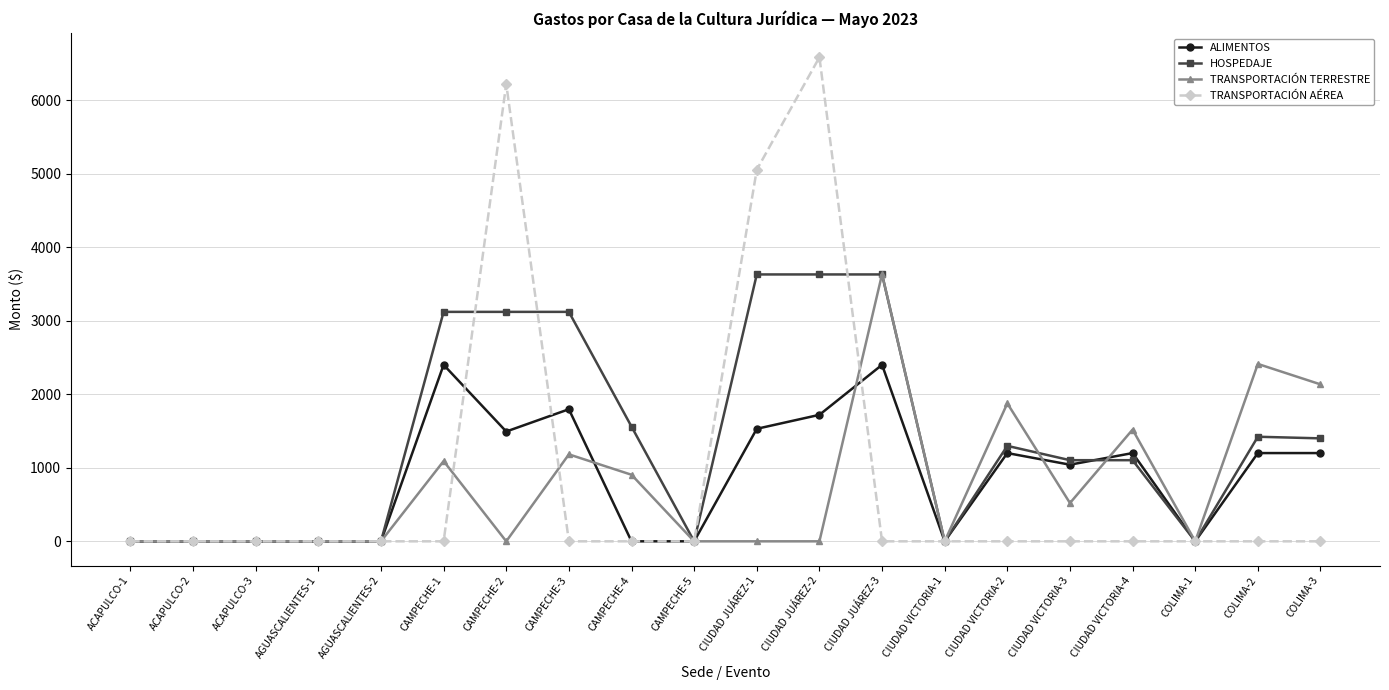

How many series are shown in this chart?

4